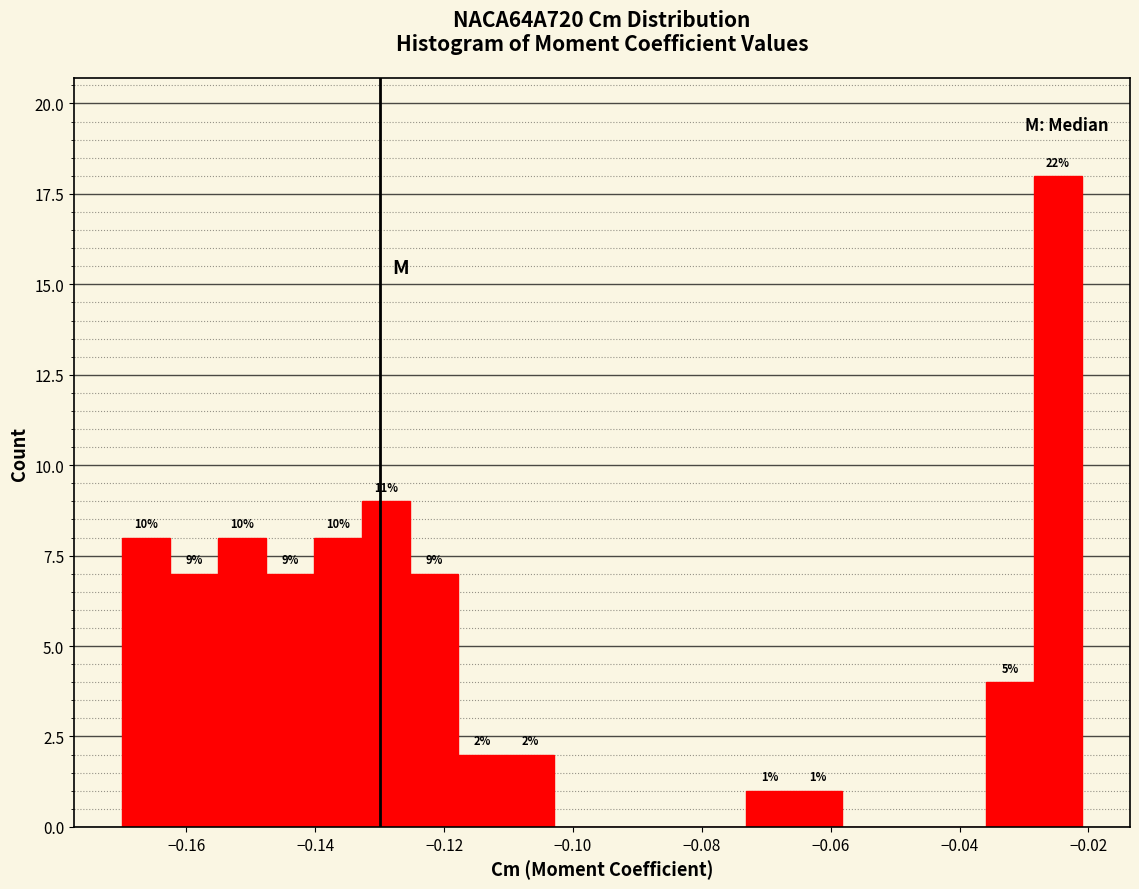

Around what value on the x-axis is the tallest bar? Give the approximate position of its centre, as read against the axis.

-0.024